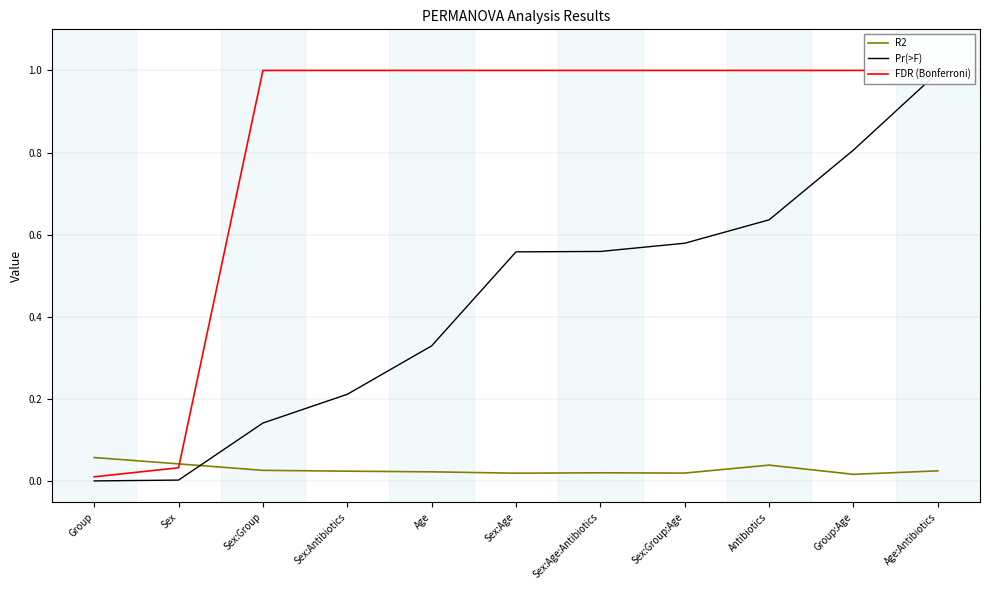

Does the chart display data point markers on the line(s)?

No